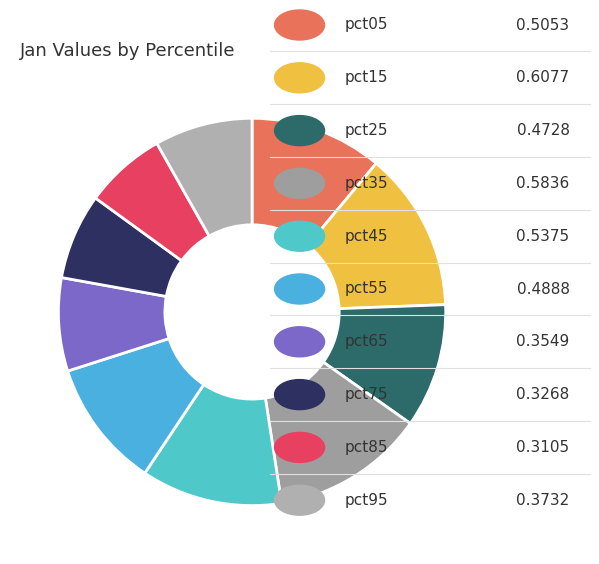

Which slice is the smallest?

pct85